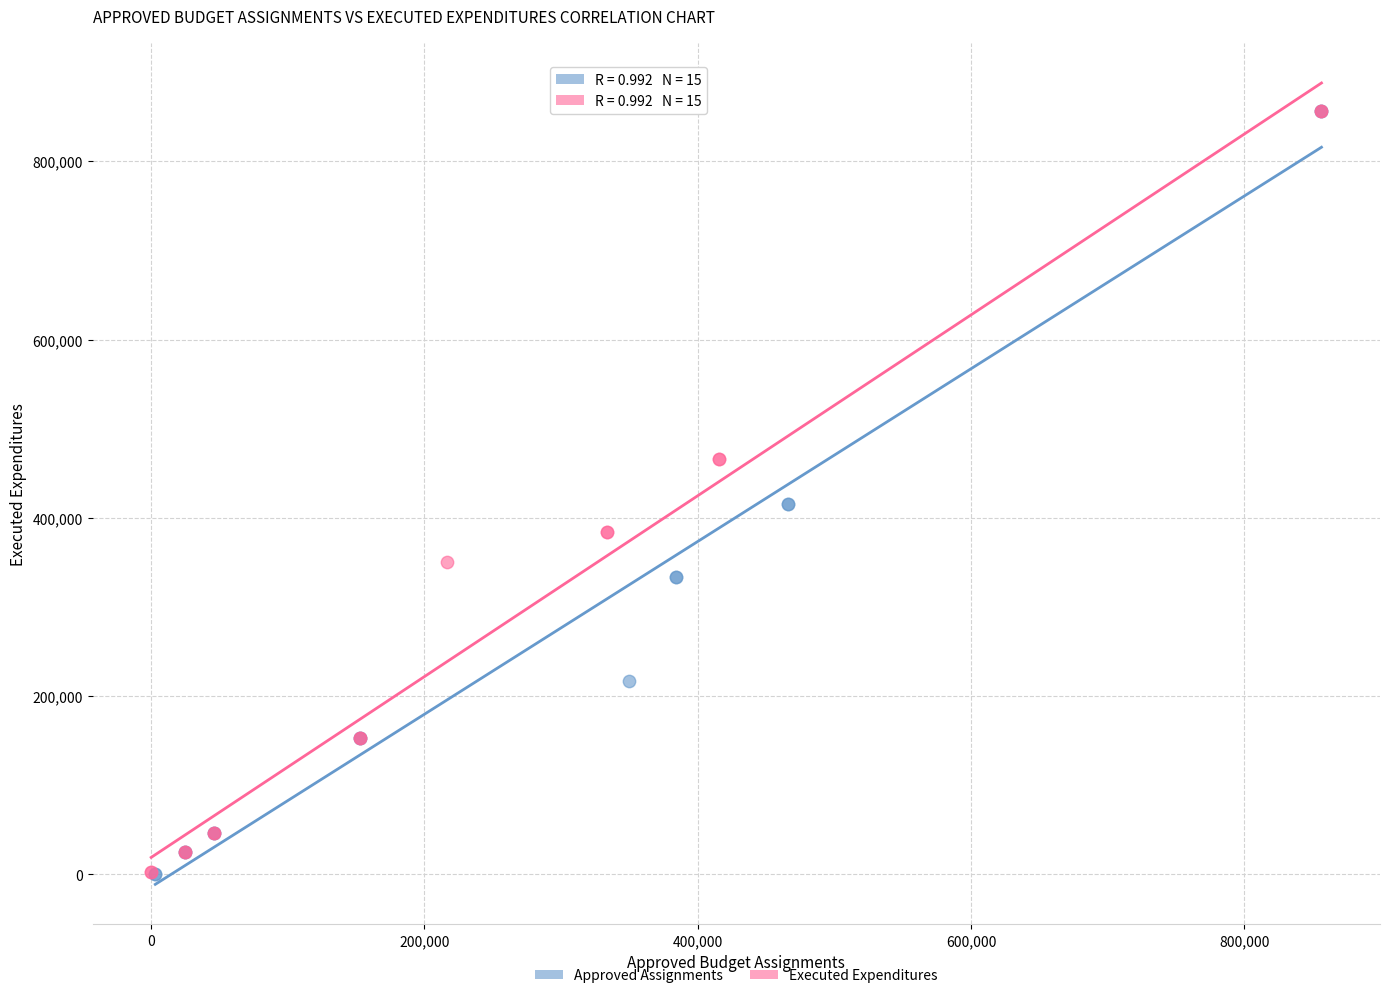

What are all the series names shown in the legend?

Approved Assignments, Executed Expenditures